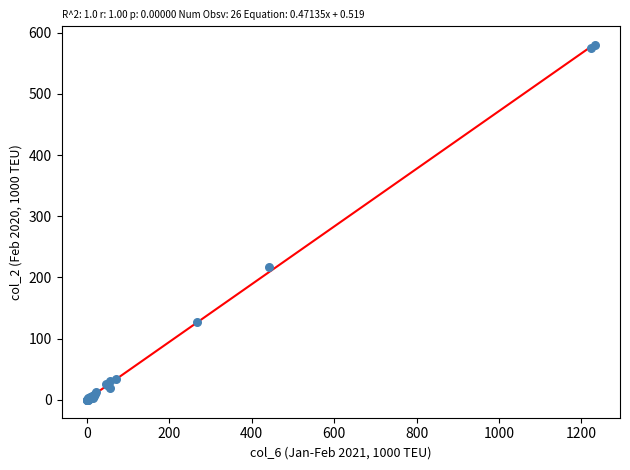

What Y value in the scatter plot is closest to 289?

216.6